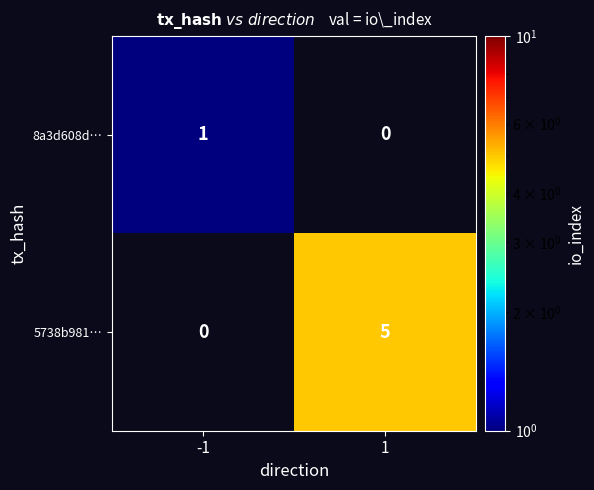

The value of 8a3d608d… at -1 is 1. True or false?

True